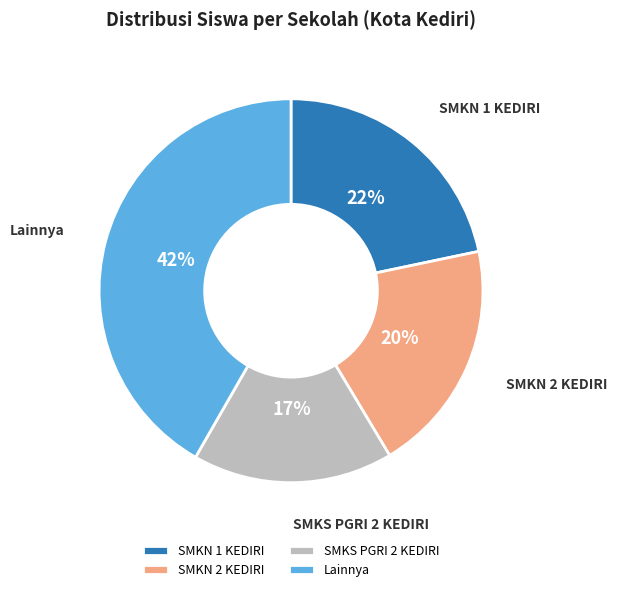

How many slices are in this pie chart?

4